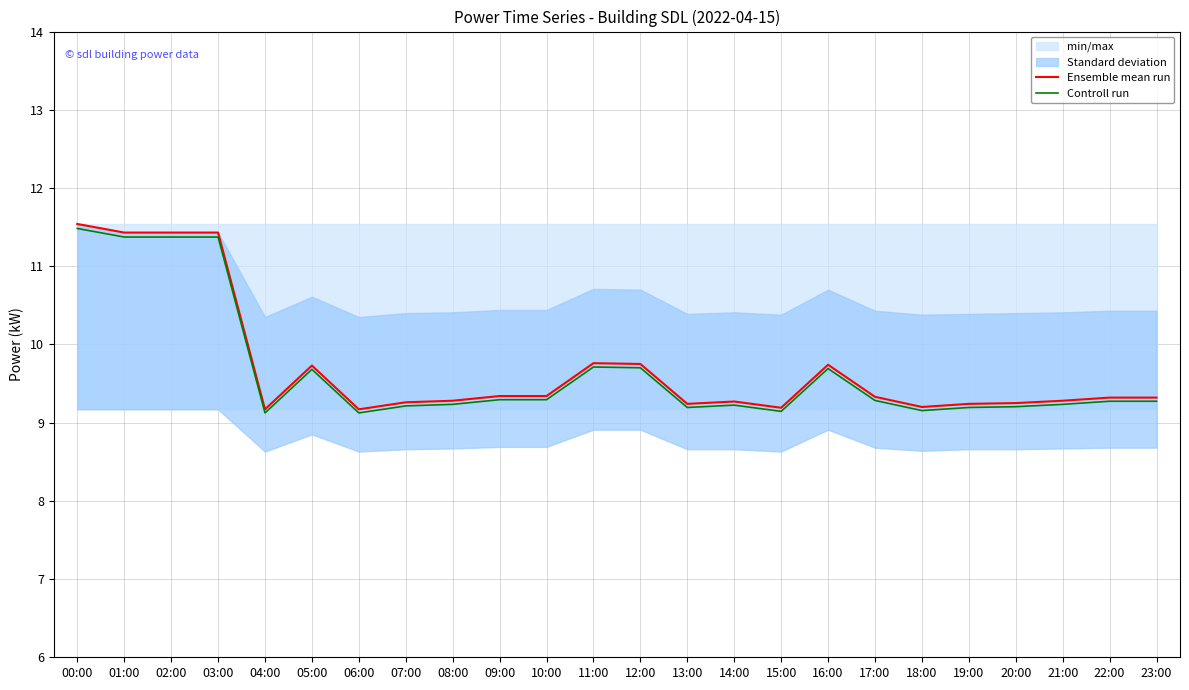

Reading left to right, transcribe all the data shown in this chart.

Ensemble mean run: 11.5	11.4	11.4	11.4	9.2	9.7	9.2	9.3	9.3	9.3	9.3	9.8	9.8	9.2	9.3	9.2	9.7	9.3	9.2	9.2	9.2	9.3	9.3	9.3
Controll run: 11.5	11.4	11.4	11.4	9.1	9.7	9.1	9.2	9.2	9.3	9.3	9.7	9.7	9.2	9.2	9.1	9.7	9.3	9.2	9.2	9.2	9.2	9.3	9.3